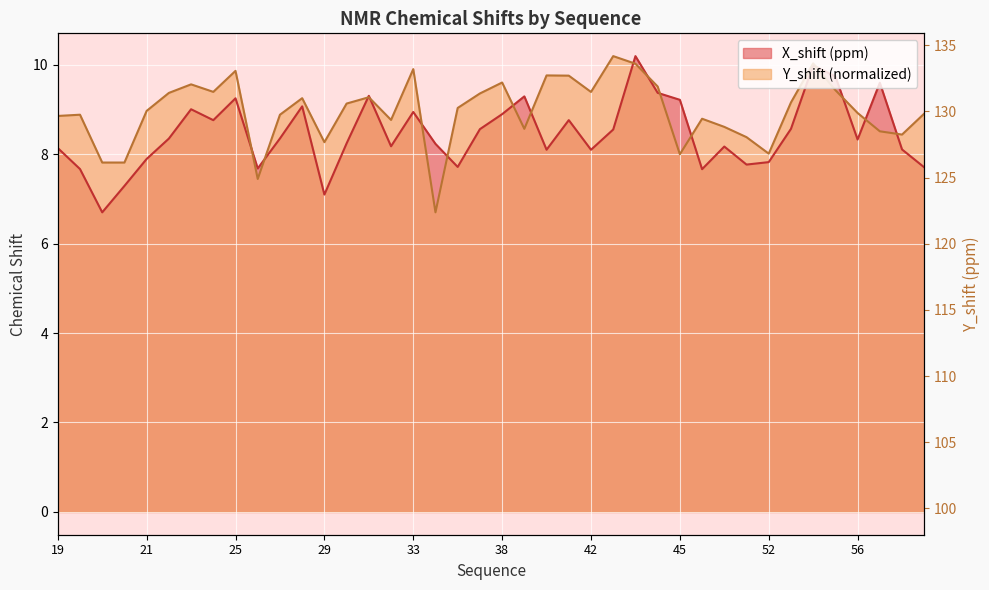

True or false: Y_shift and X_shift cross at least once.

True